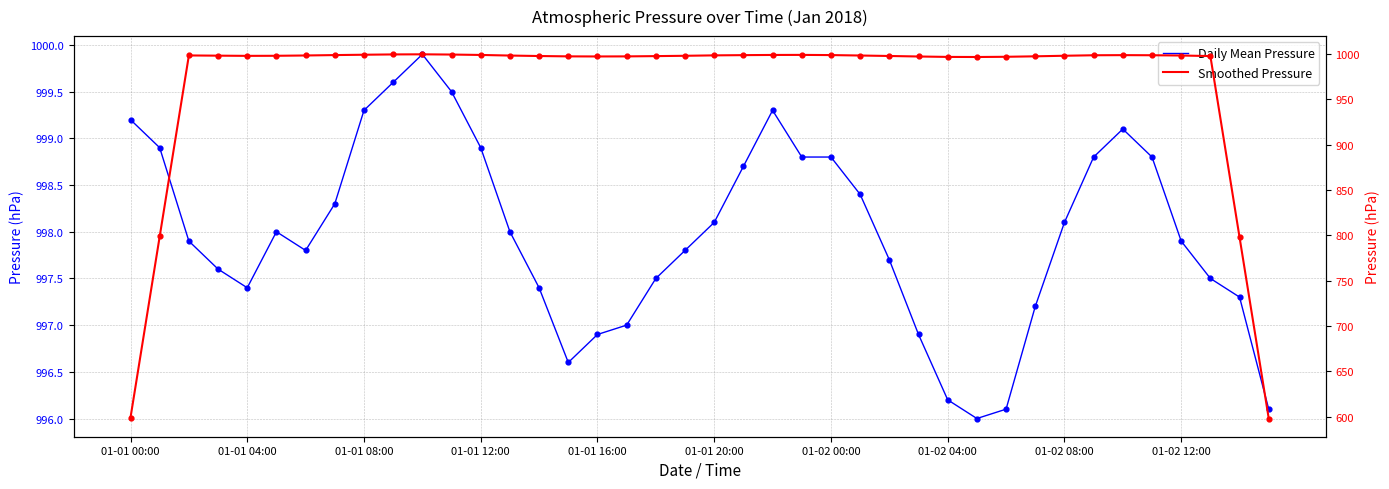

At how many categories does at least one series exceed 840?

40